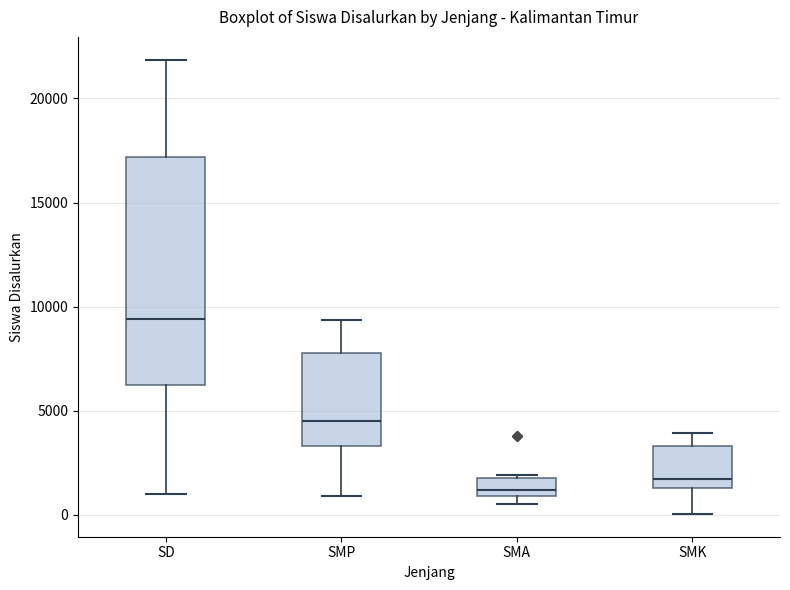

Comparing the boxes themselves (not the whiskers), which one is the tallest?

SD